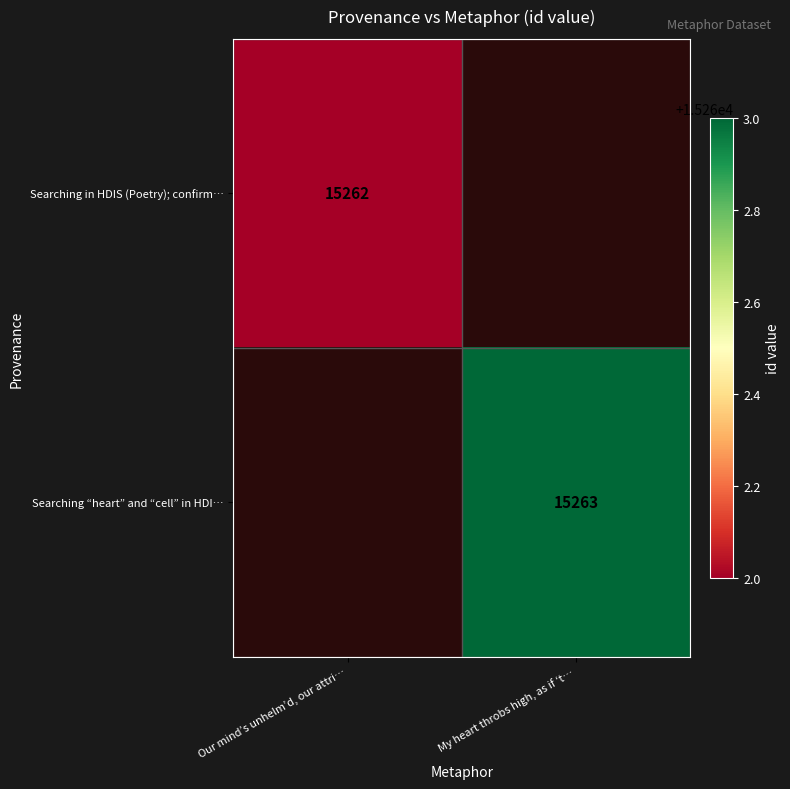

Is it true that Searching “heart” and “cell” in HDI… equals 15263 at My heart throbs high, as if ‘t…?

True